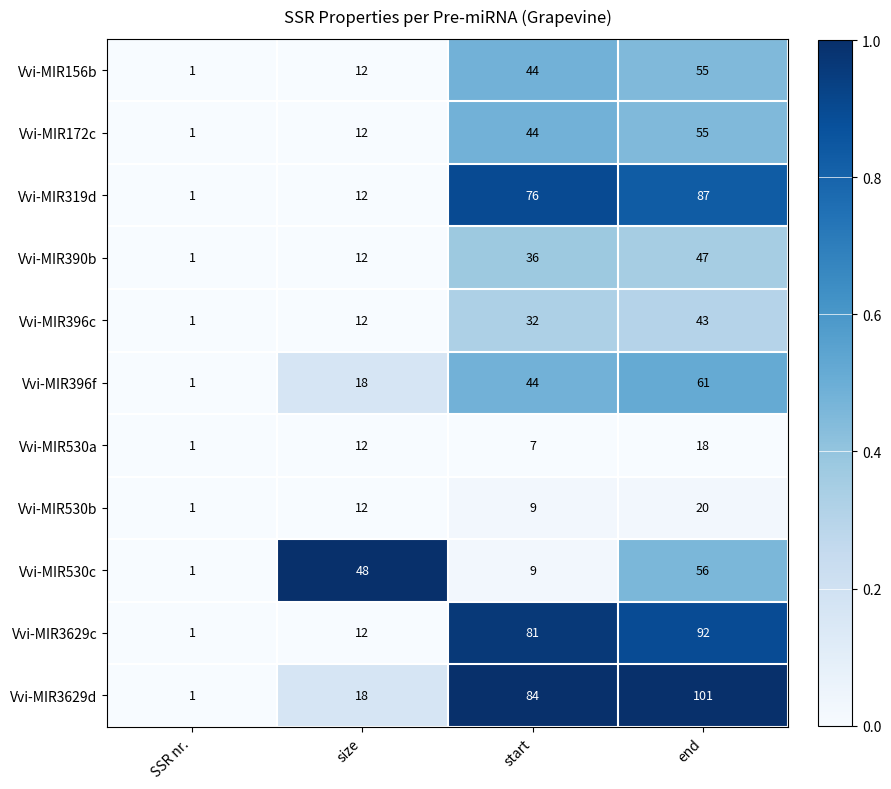

At which category does the chart reach its peak across all series?

end